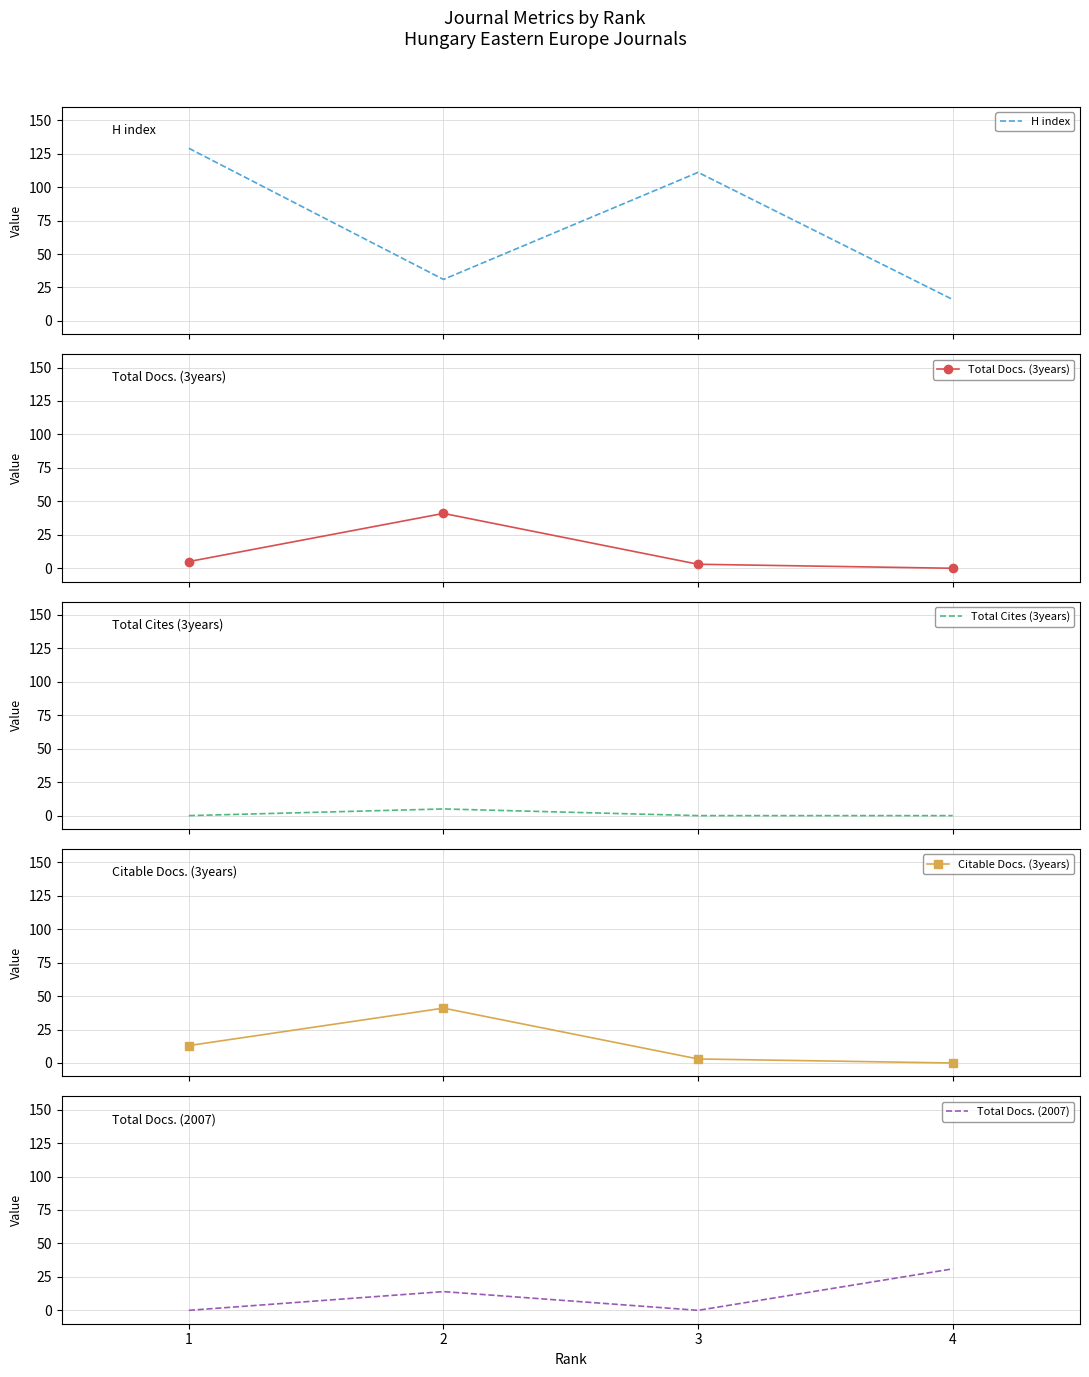

At 4, list the series in order from smallest to largest.

Total Docs. (3years), Total Cites (3years), Citable Docs. (3years), H index, Total Docs. (2007)